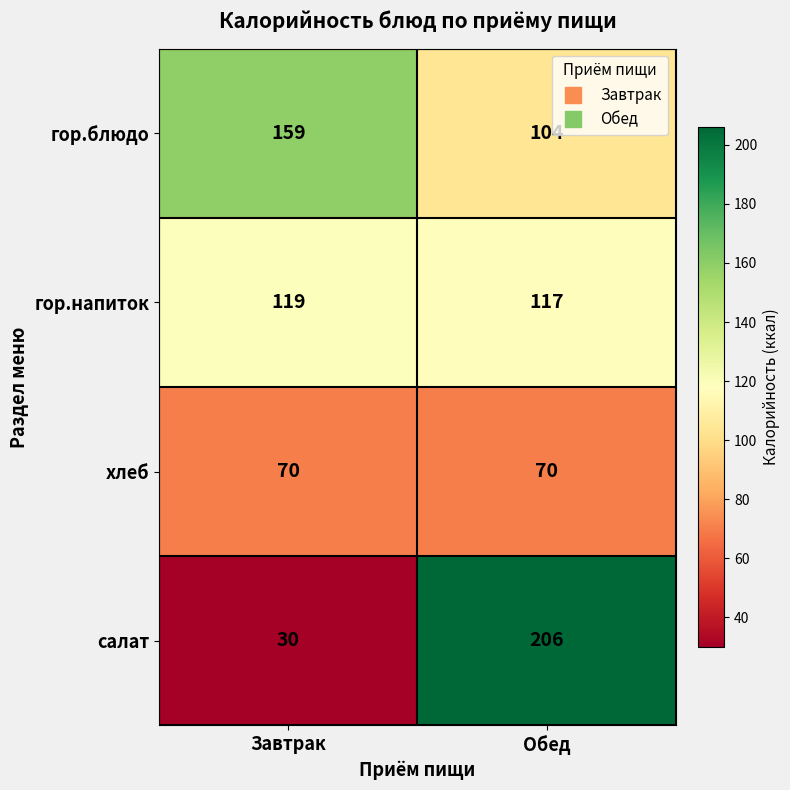

What is the difference between the highest and lowest values at Завтрак?

129